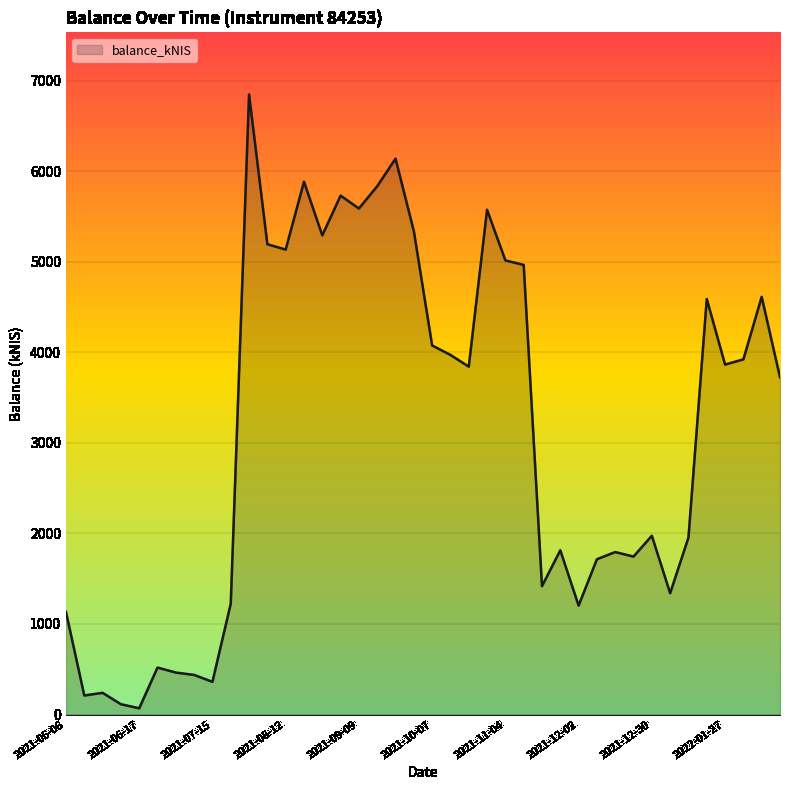

What is the greatest value displayed?

6848.1